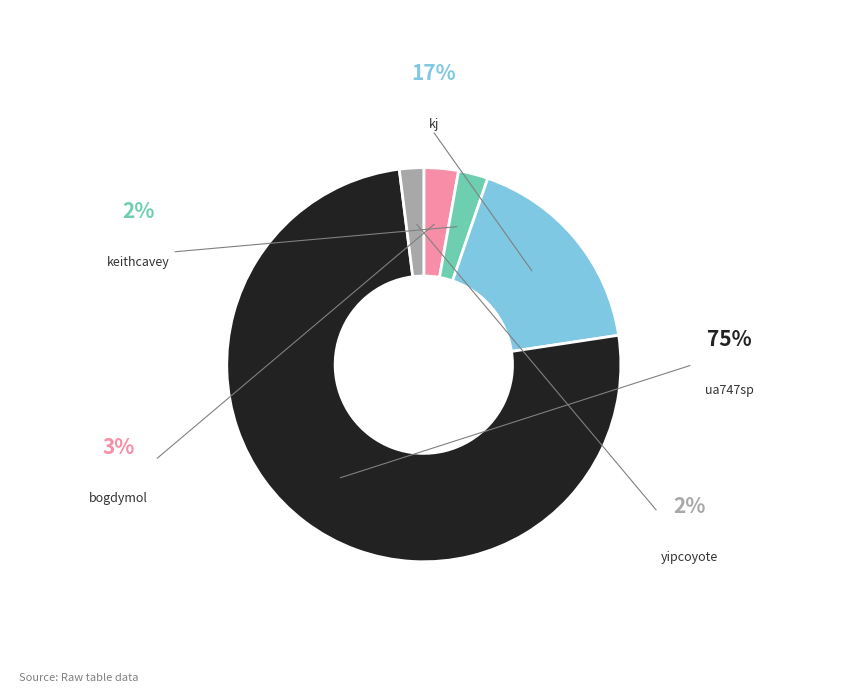

How many slices are in this pie chart?

5